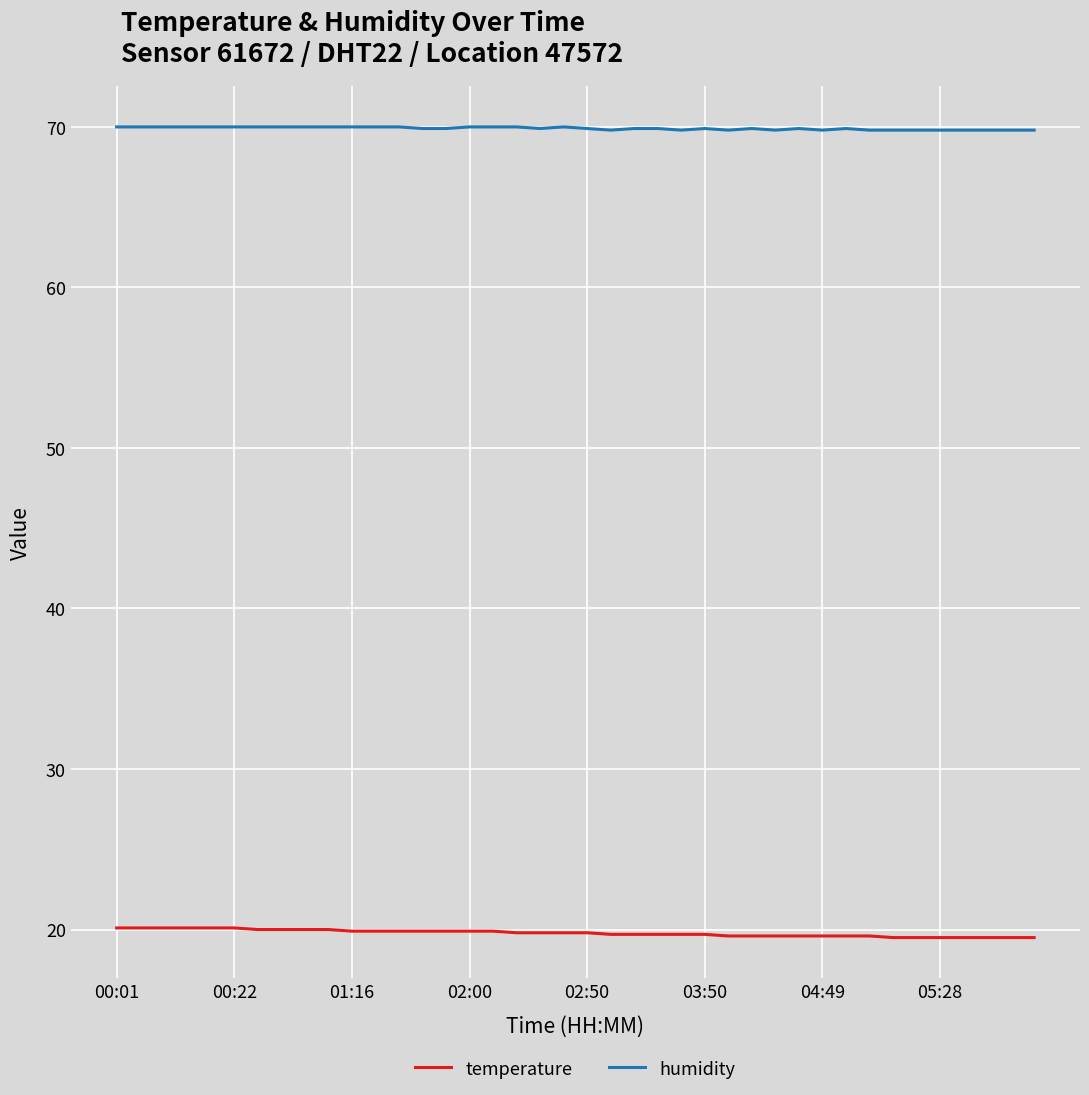

Is this an area chart (filled region under the line)?

No